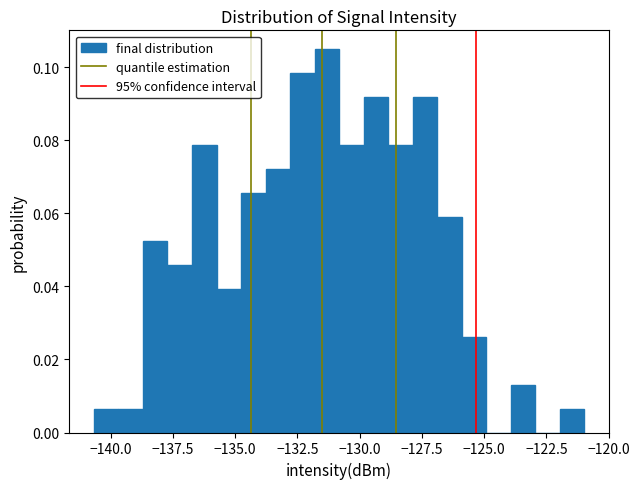

Around what value on the x-axis is the tallest bar? Give the approximate position of its centre, as read against the axis.

-131.5